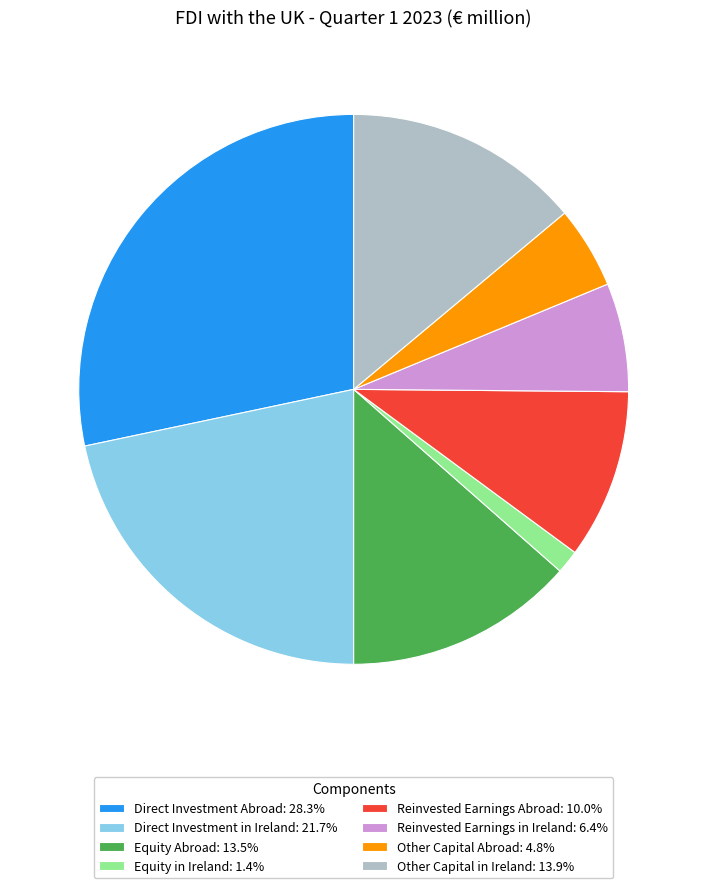

Is the sum of Equity Abroad: 13.5% and Equity in Ireland: 1.4% greater than half?

No